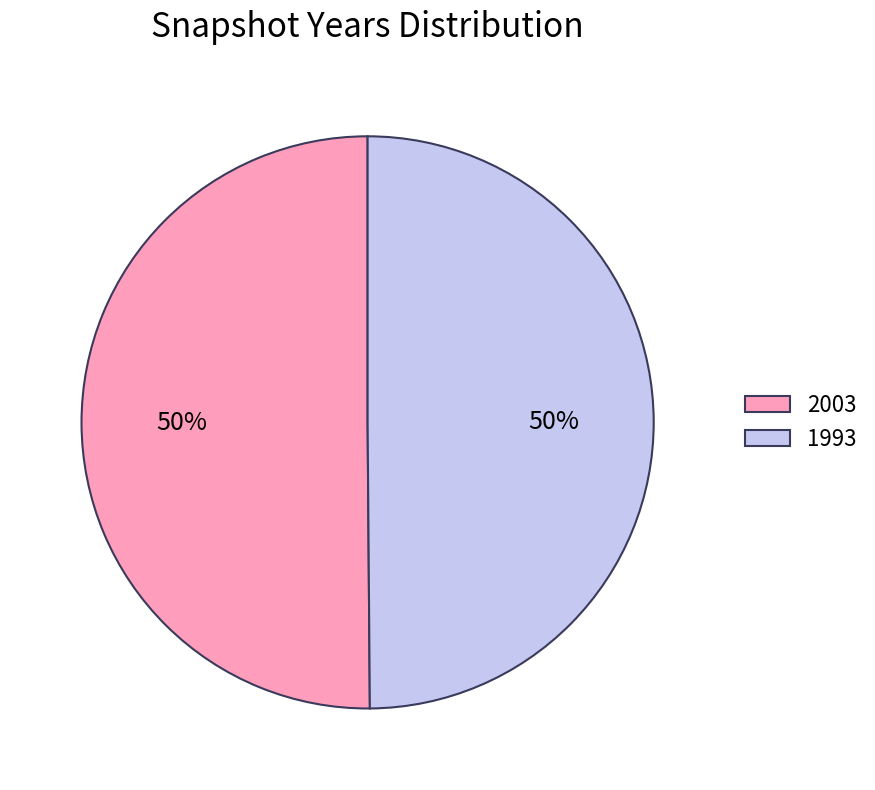

The 2003 slice represents 44% of the pie. True or false?

False